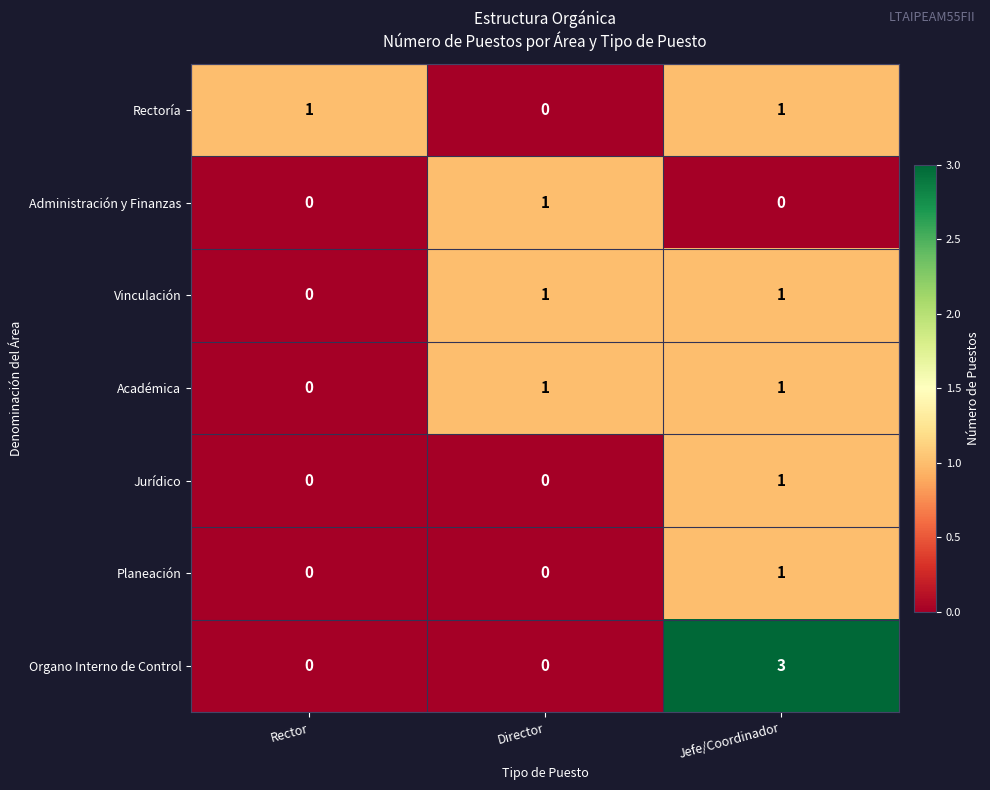

True or false: Planeación has a value of 1 at Jefe/Coordinador.

True